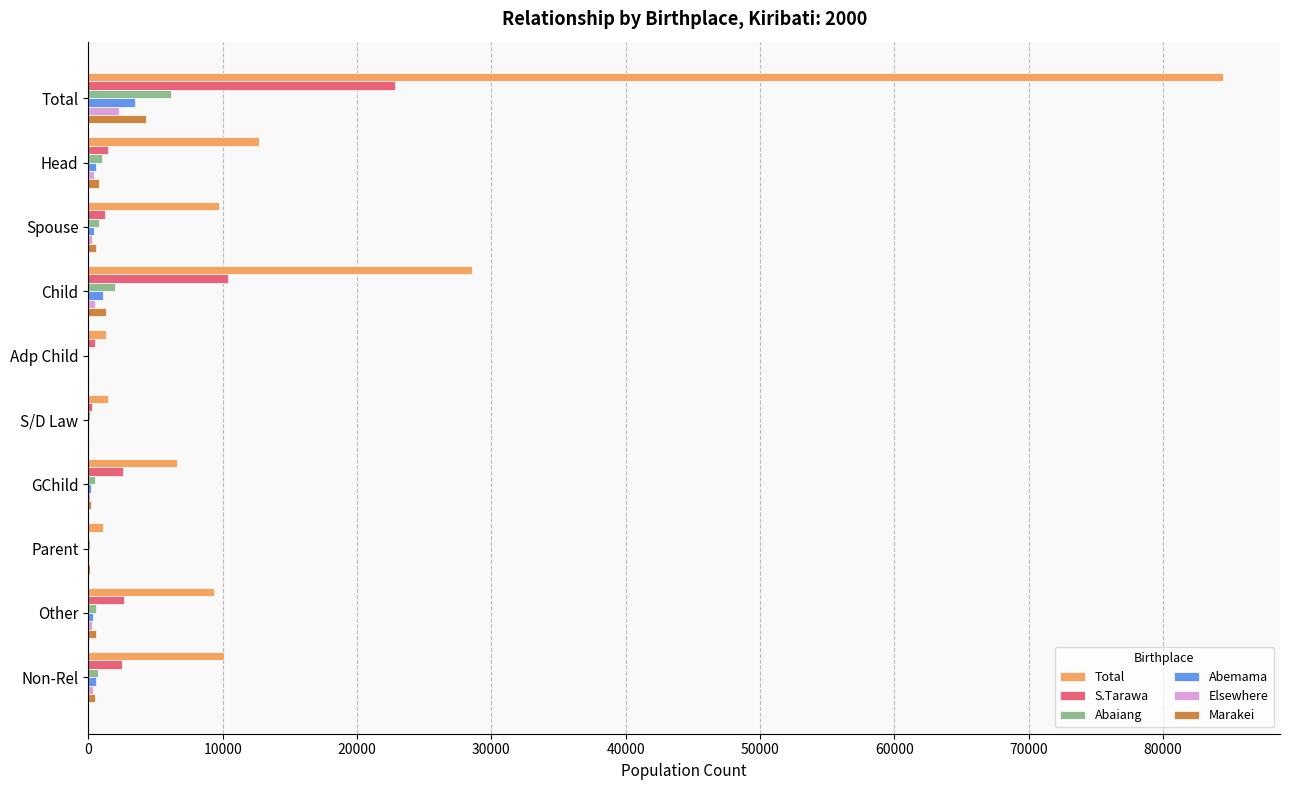

What is the sum of all Elsewhere values?

4397